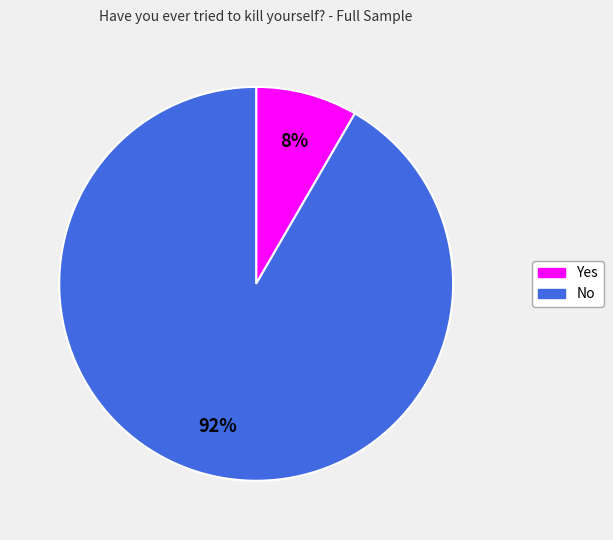

Do Yes and No together represent more than half of the pie?

Yes